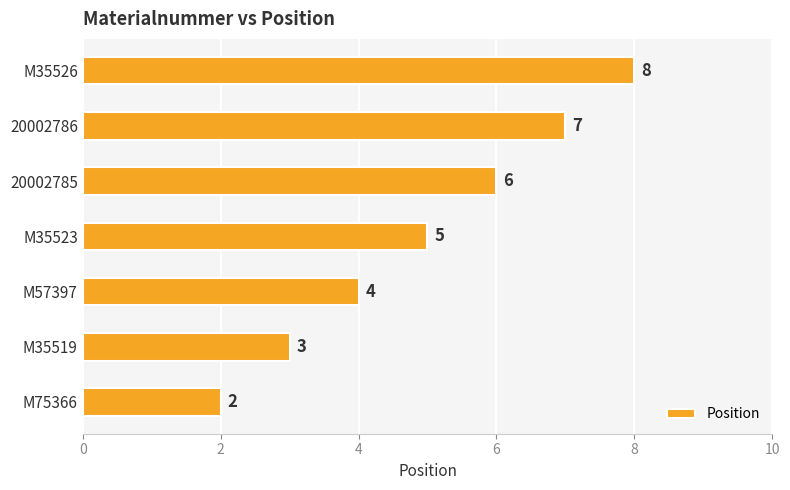

How many data points does each series have?

7